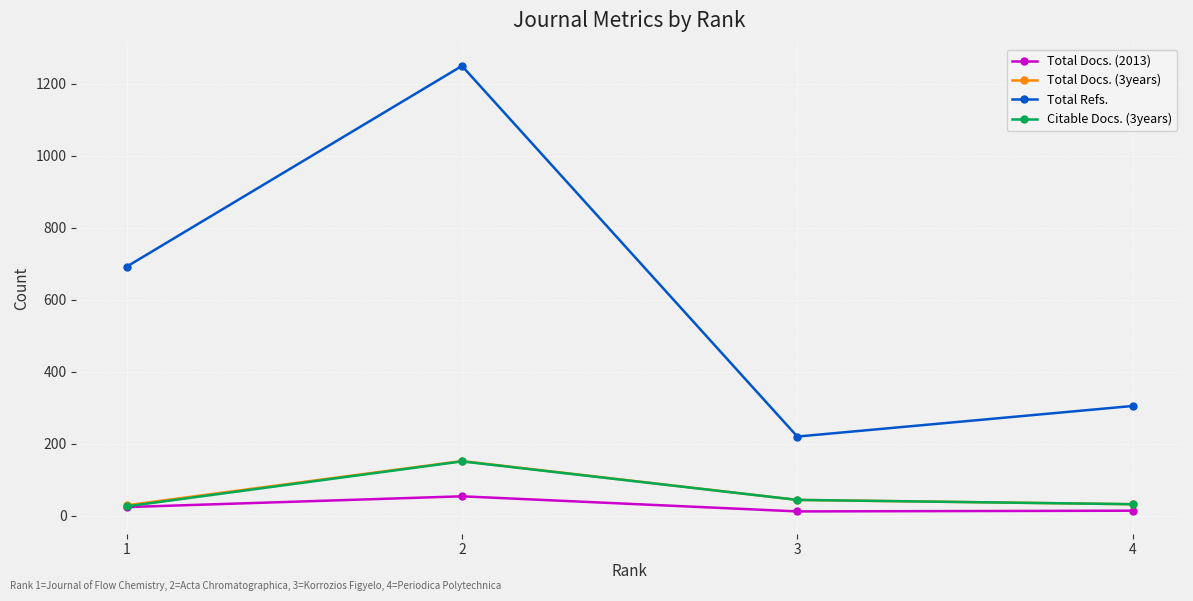

What is the greatest value displayed?

1250